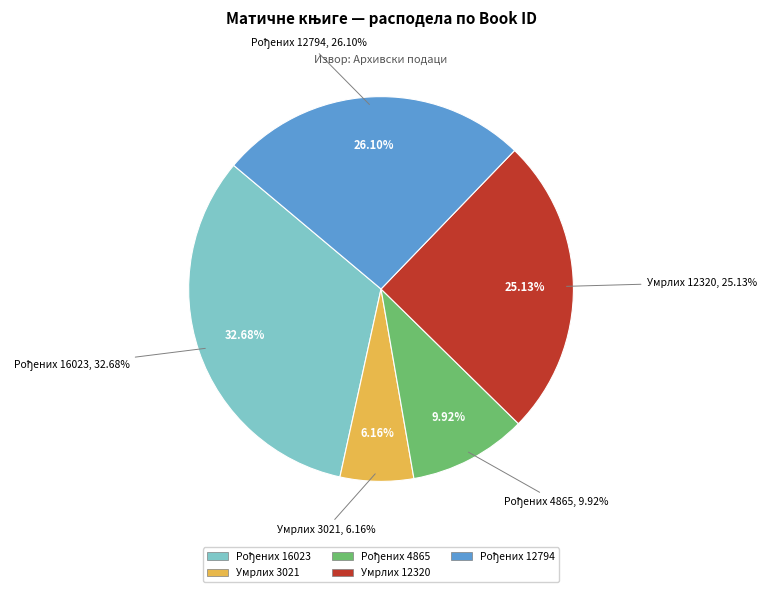

Which slice is the largest?

Матична књига рођених (16023)